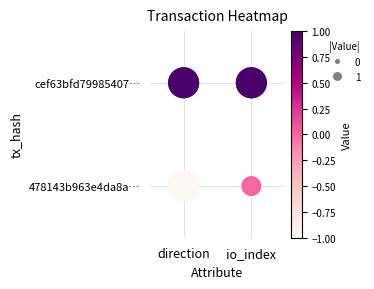

List the series in order of their peak value, highest first.

cef63bfd79985407…, 478143b963e4da8a…